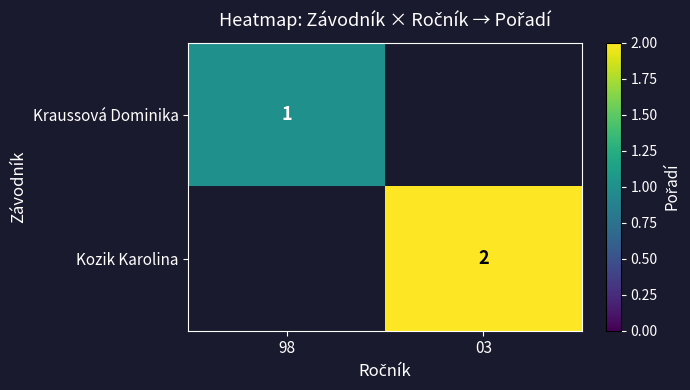

The value of Kraussová Dominika at 98 is 1. True or false?

True